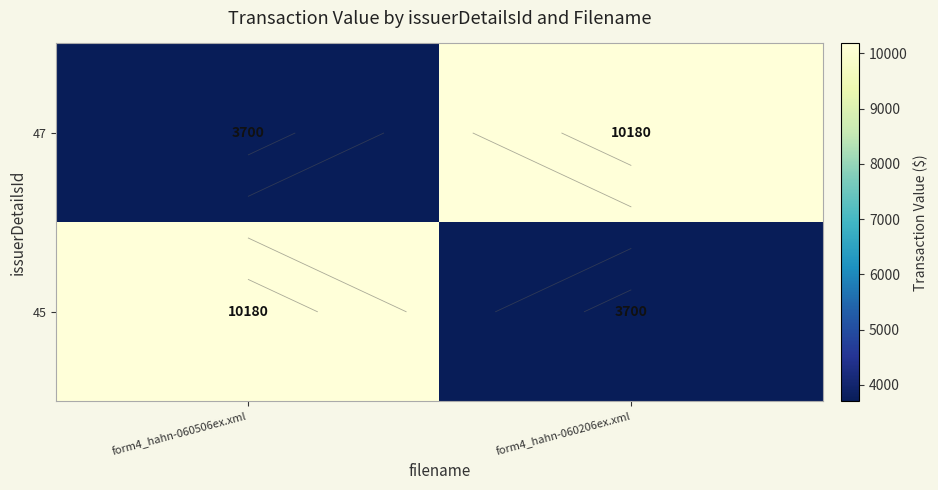

Is it true that 45 equals 10180 at form4_hahn-060506ex.xml?

True